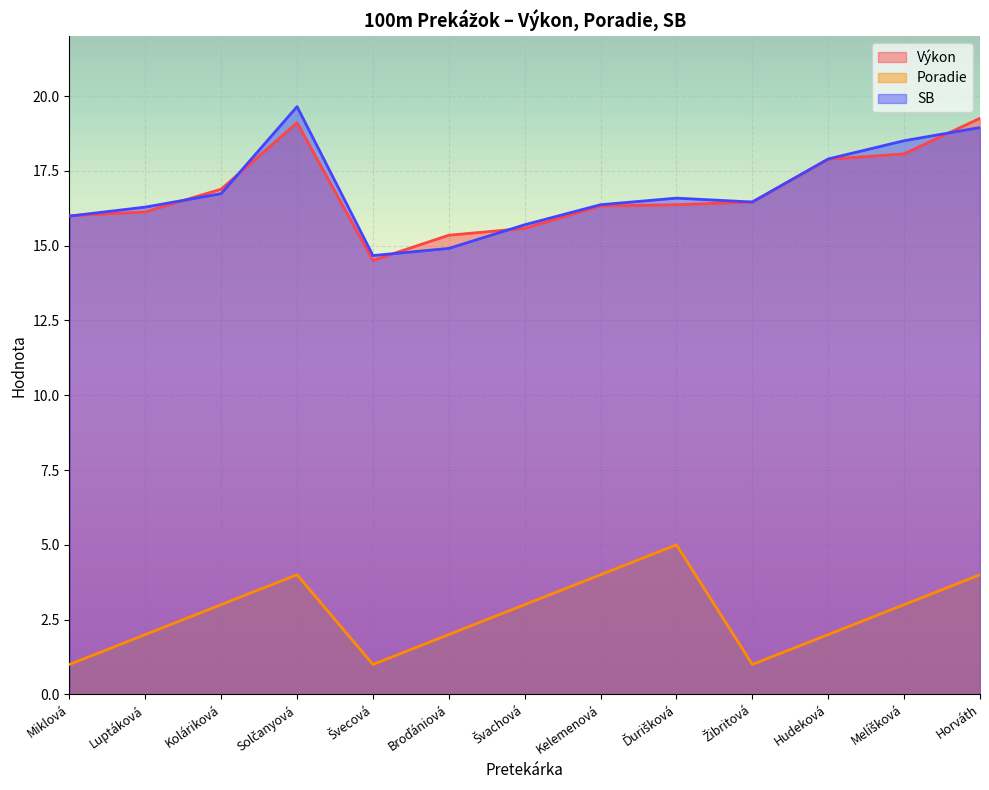

What is the difference between the Výkon values at Solčanyová and Koláriková?

2.2